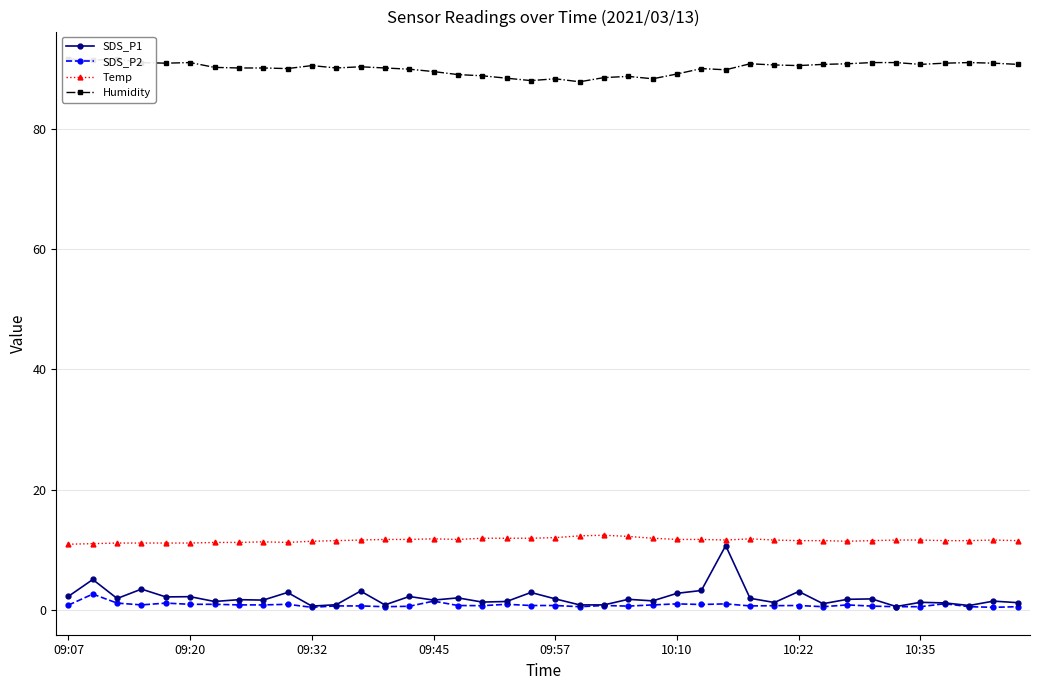

The value of SDS_P1 at 38 is 1.4. True or false?

True